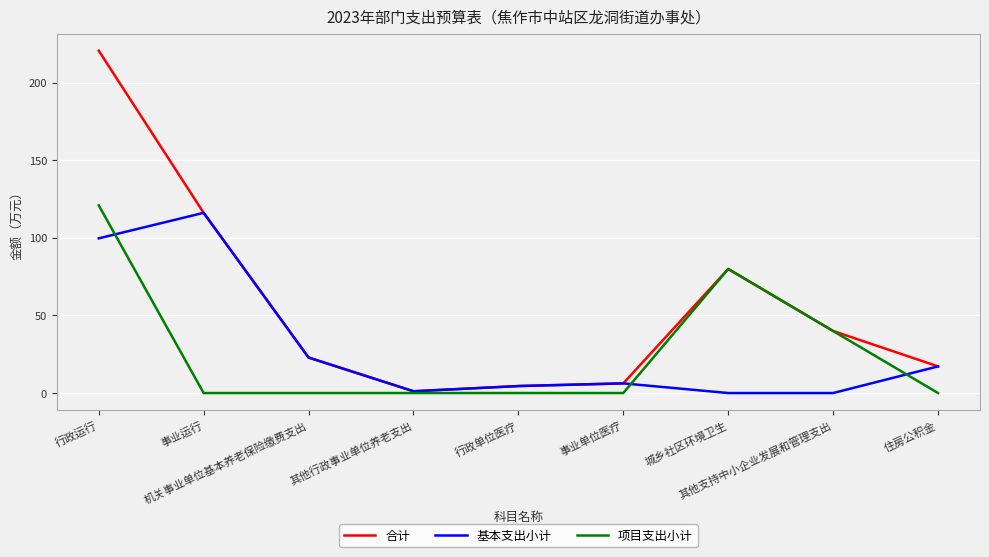

The 基本支出小计 series shows 6.2 at 事业单位医疗. True or false?

True